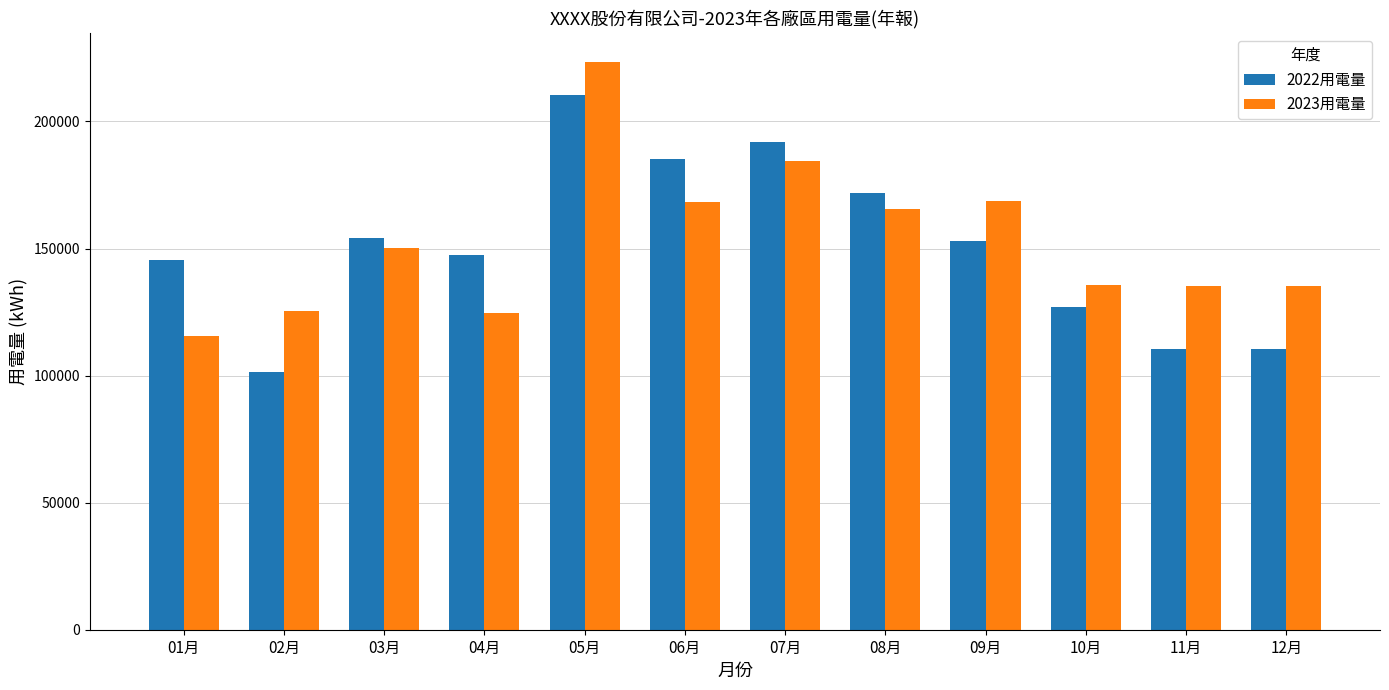

Which series changed the most between 03月 and 05月?

2023用電量